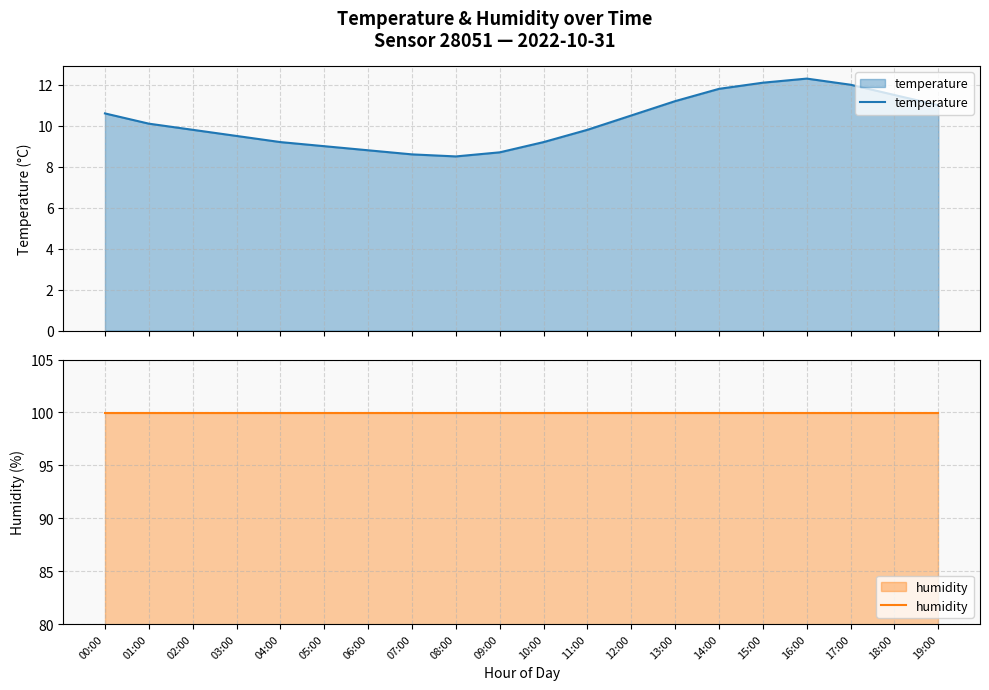

What are all the series names shown in the legend?

temperature, humidity